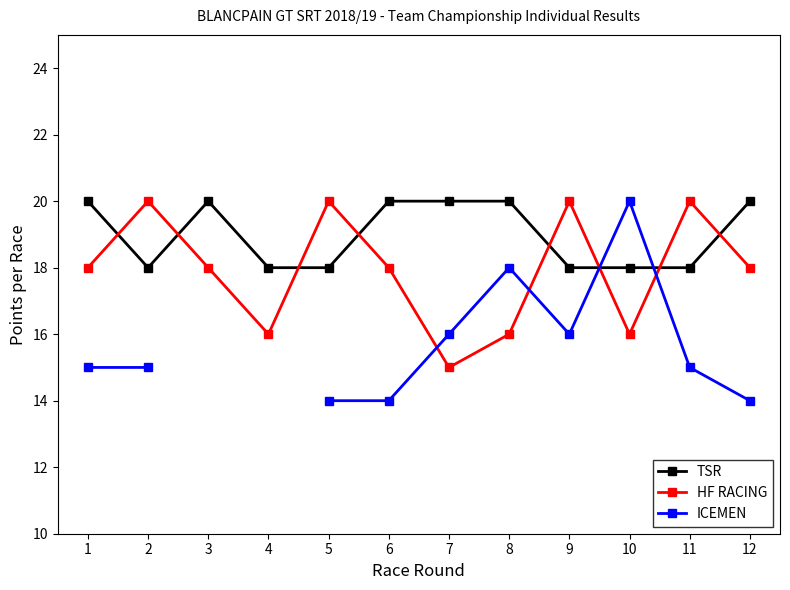

What are all the series names shown in the legend?

TSR, HF RACING, ICEMEN